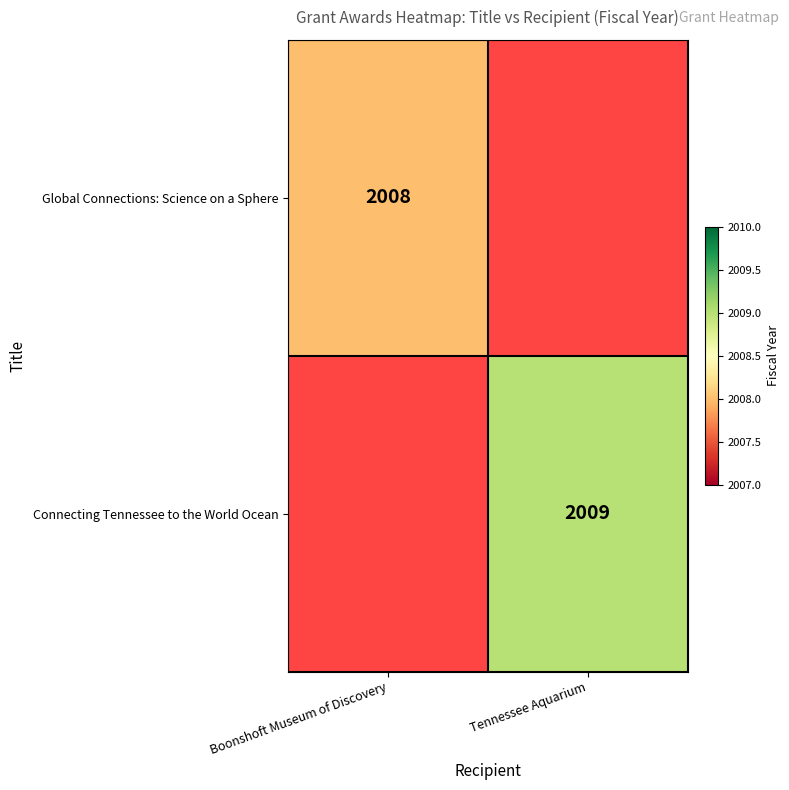

Is it true that Connecting Tennessee to the World Ocean equals 3197 at Tennessee Aquarium?

False